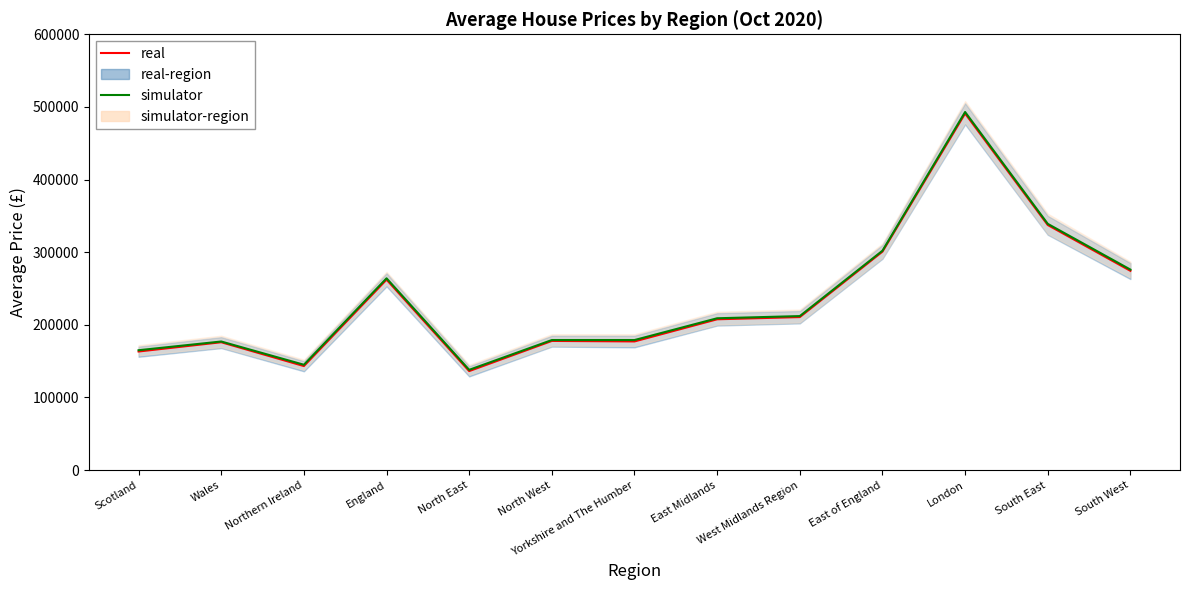

The value of simulator at West Midlands Region is 134568.5. True or false?

False